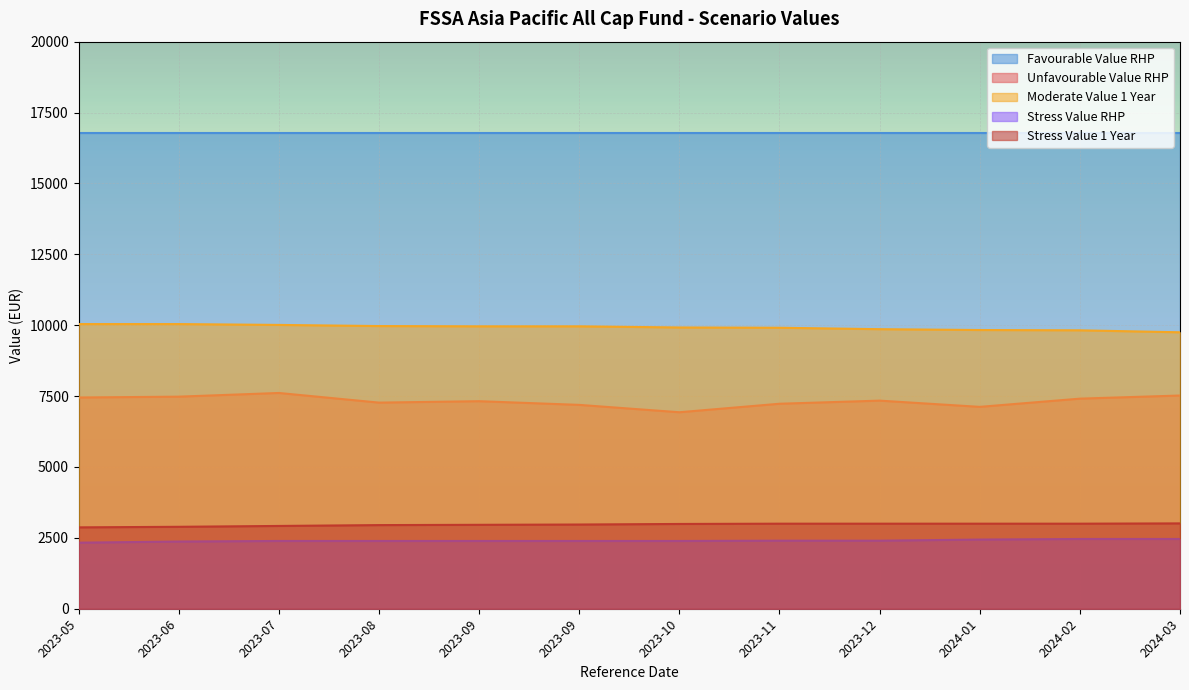

What is the minimum value for Stress Value RHP?

2330